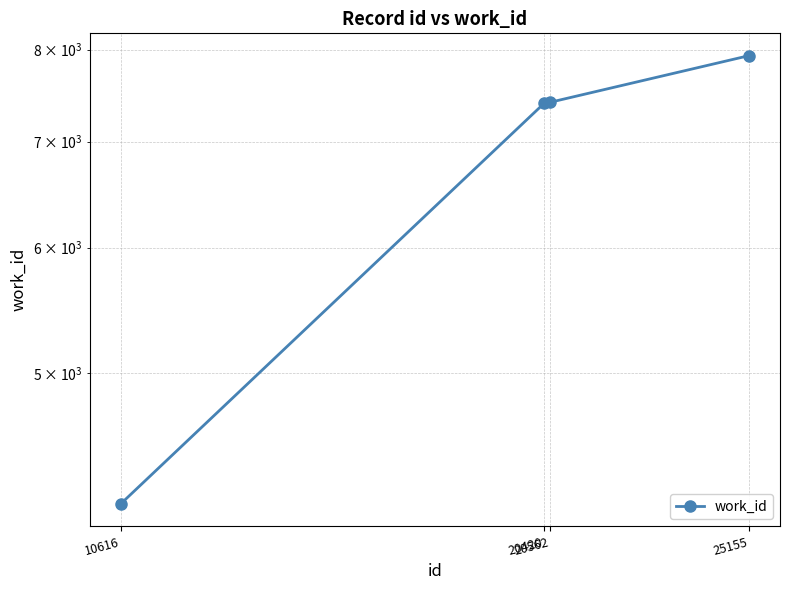

Is this an area chart (filled region under the line)?

No